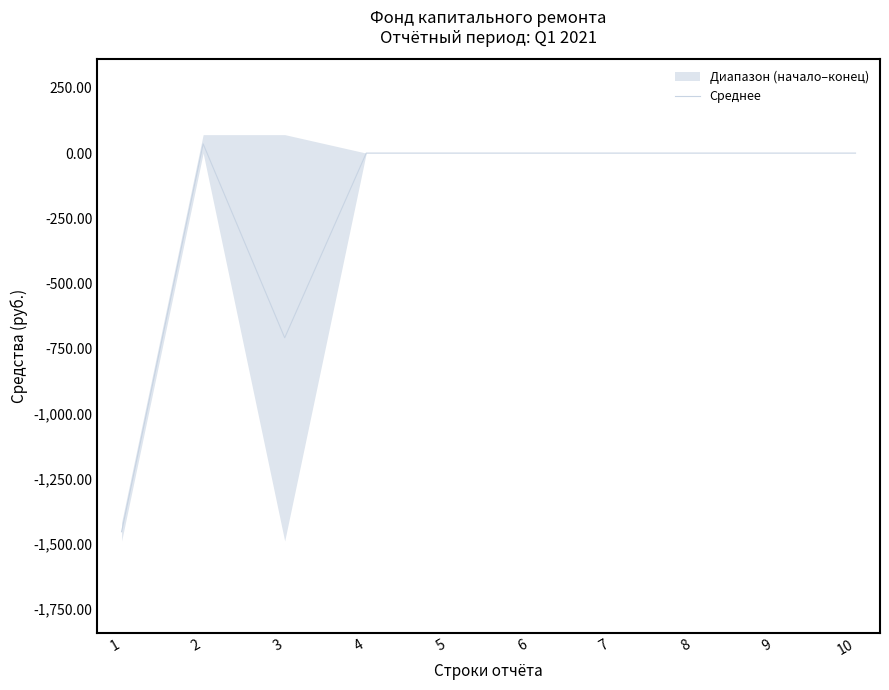

What is the difference between the maximum and second lowest values?

744.0